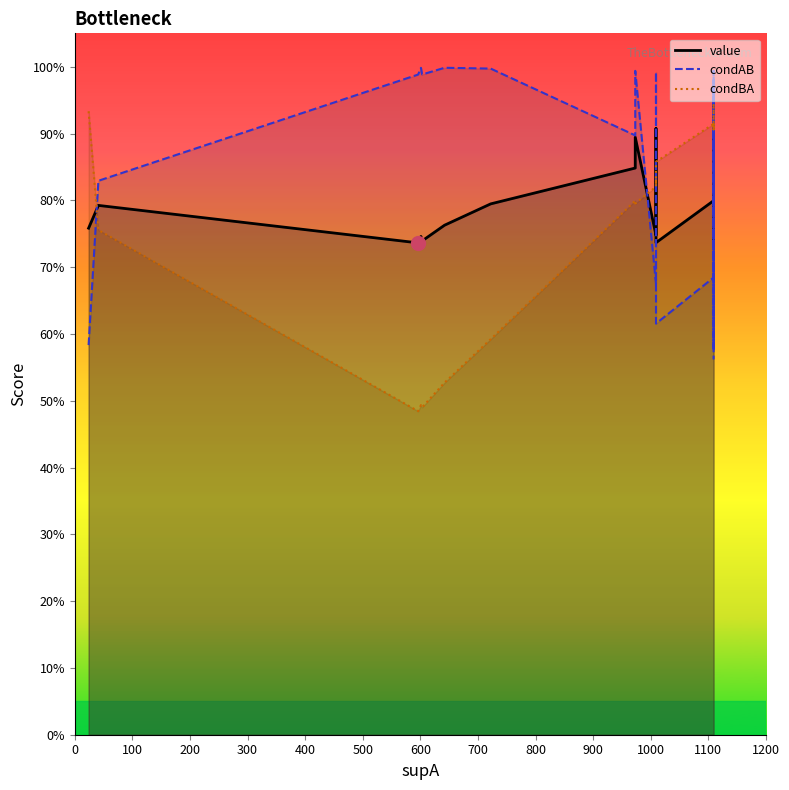

Which series ends up on top after the final intersection of value and condAB?

value